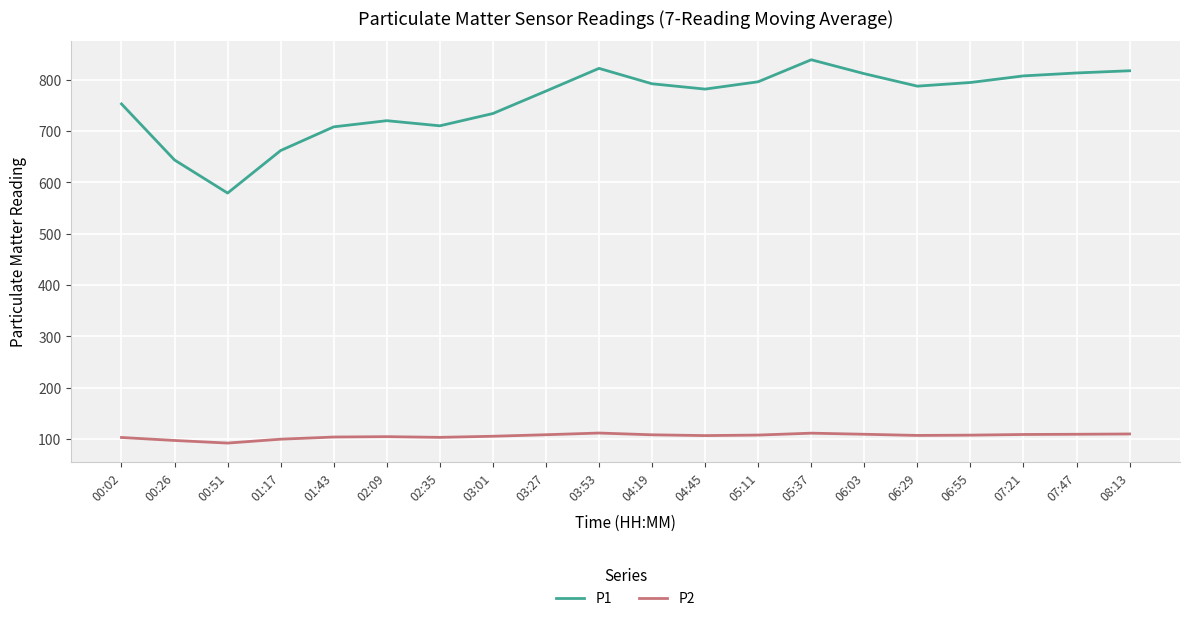

What is the smallest value displayed?

92.0